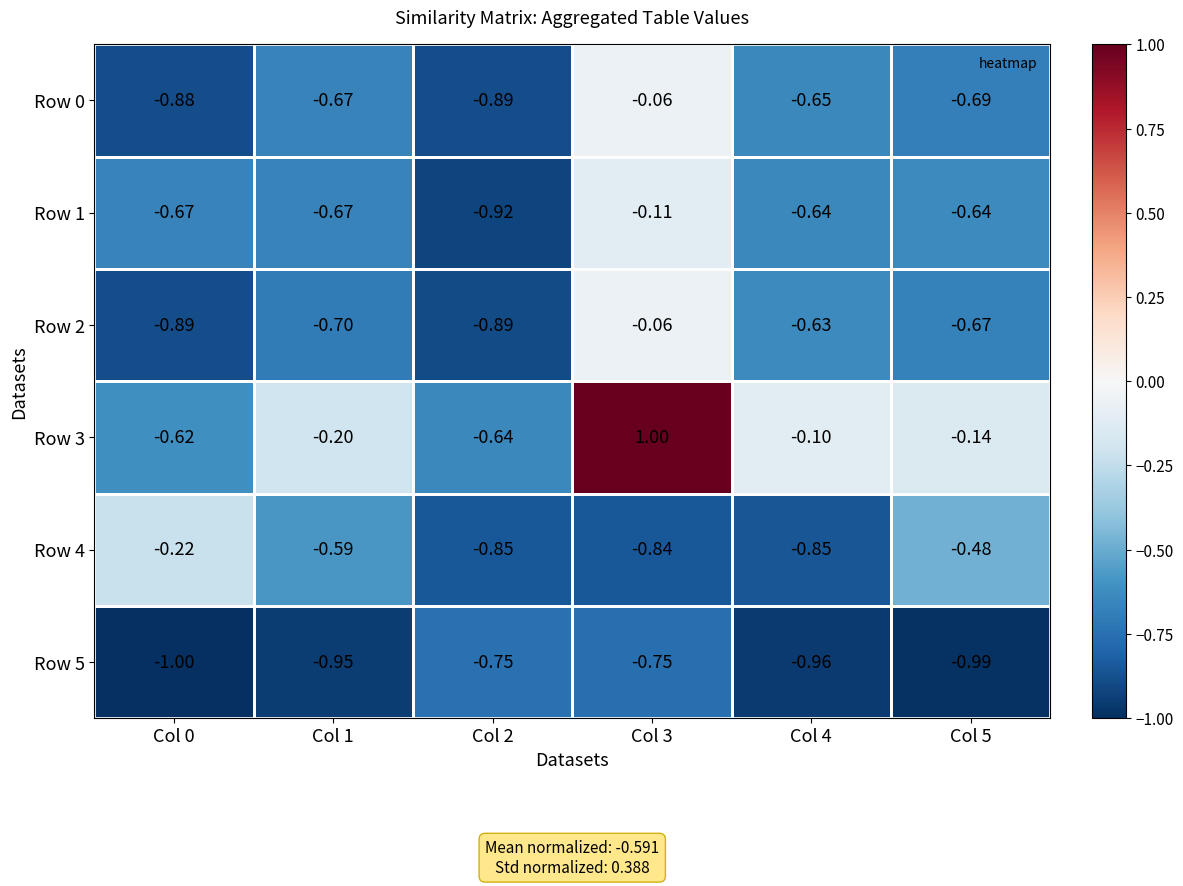

Is the value of Row 3 at Col 4 greater than the value of Row 1 at Col 2?

Yes